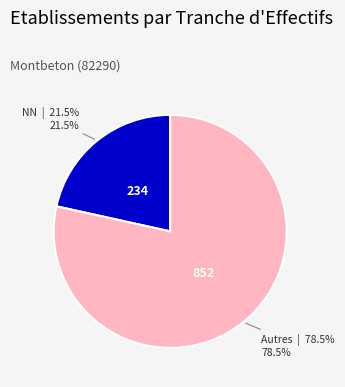

Does any single category account for the majority?

Yes